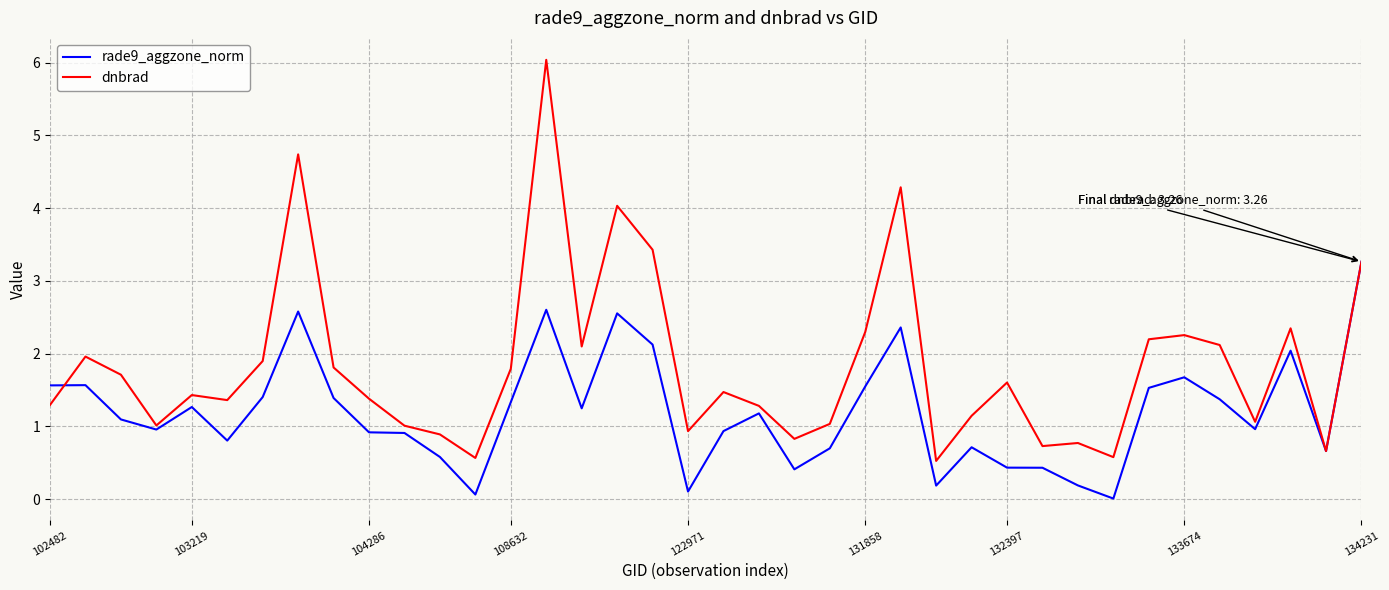

List the series in order of their peak value, highest first.

dnbrad, rade9_aggzone_norm